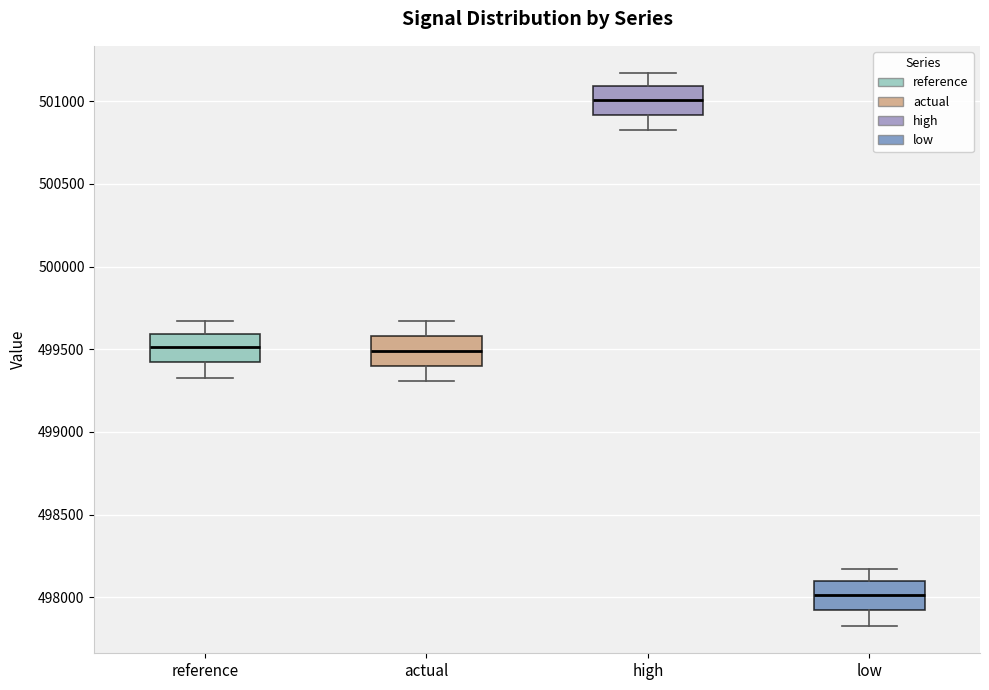

Where is the upper edge of the box for actual on the y-axis? The values are not printed on the chart, so give them approximately, as read against the axis.

499600